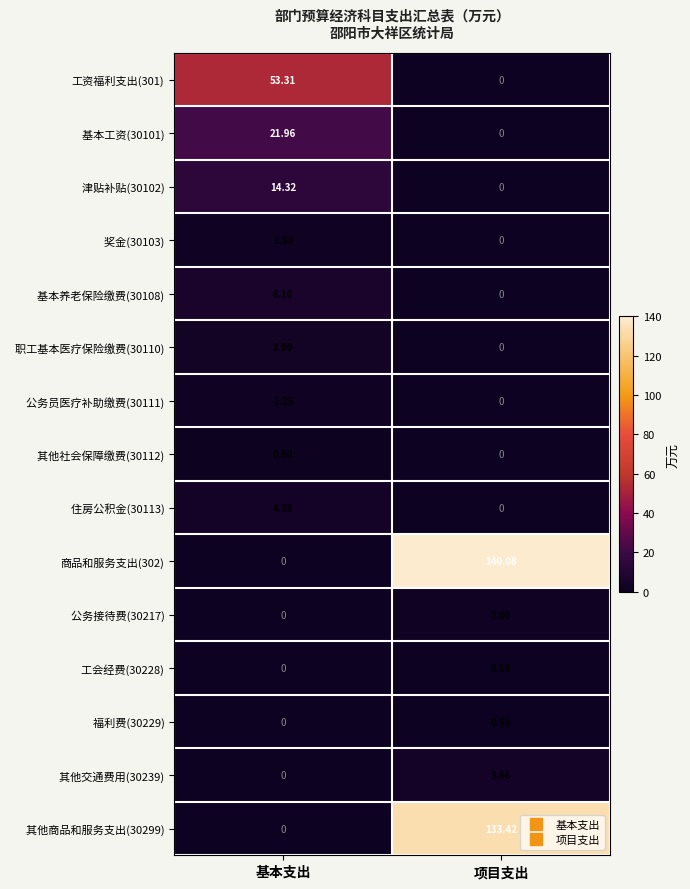

Where does the 工资福利支出(301) series first go above 53?

基本支出